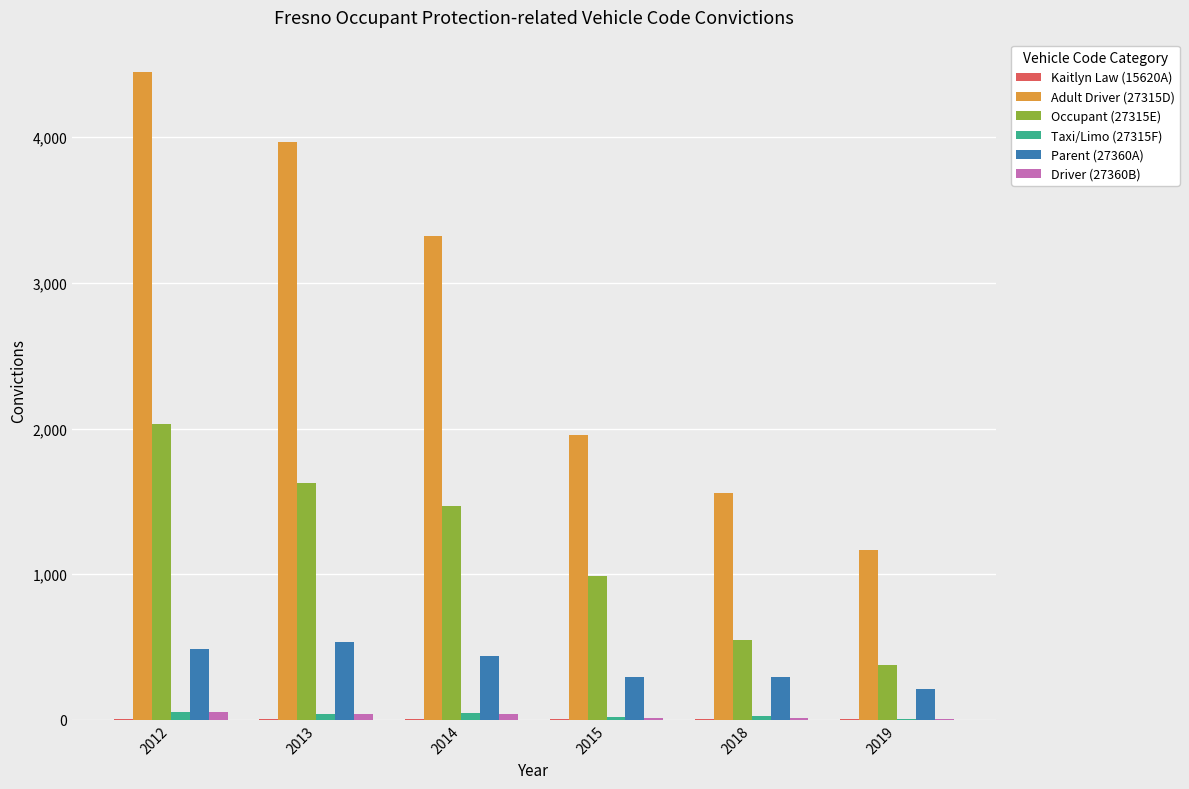

The Taxi/Limo (27315F) series shows 8 at 2019. True or false?

True